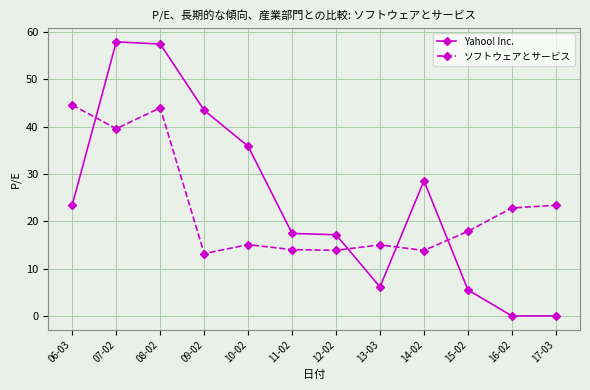

What is the value of the ソフトウェアとサービス point at the 10th from the left?

17.9